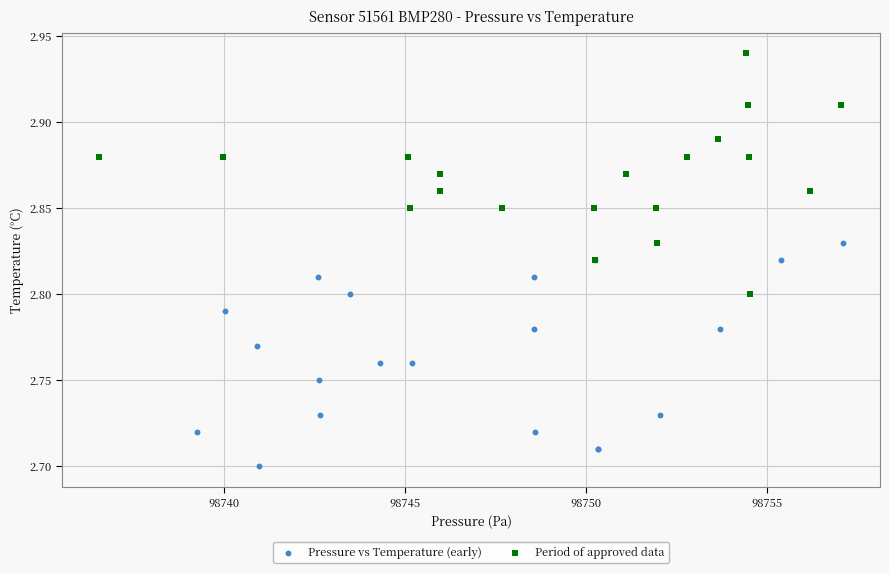

Which series contains the lowest Y value?

Pressure vs Temperature (early)